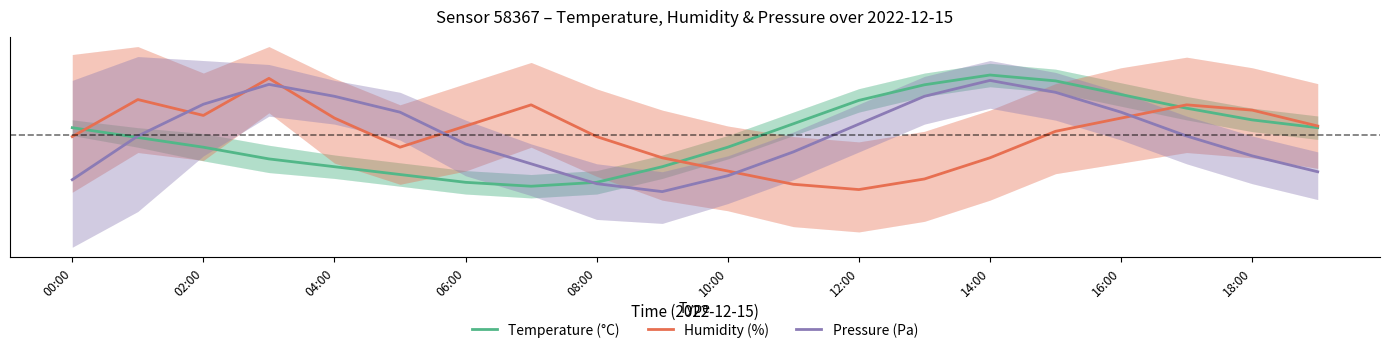

Which series has the largest total across all categories?

Humidity (%)